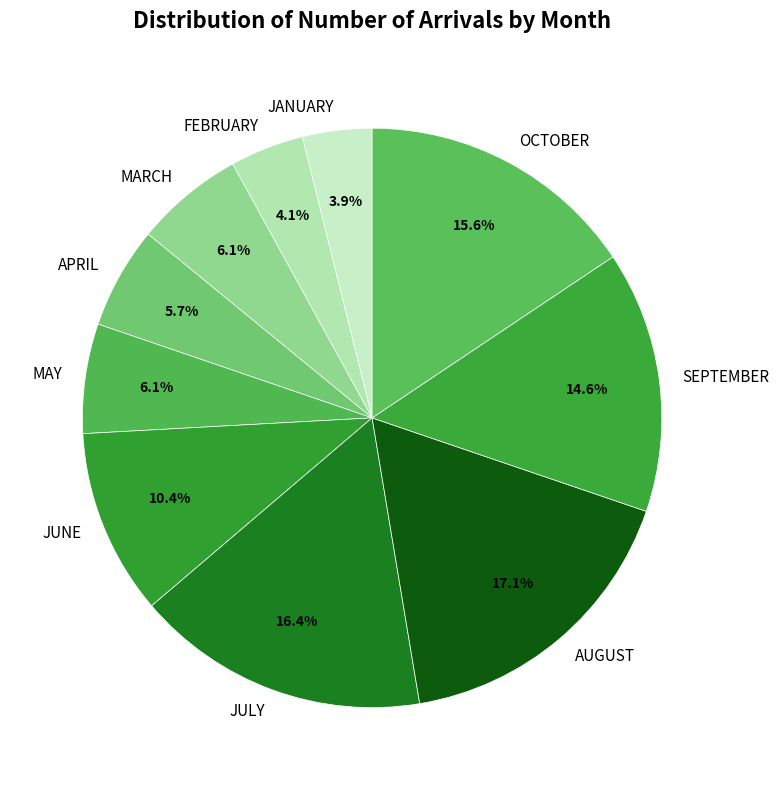

To the nearest percent, what is the difference between the OCTOBER and MARCH slice percentages?

10%